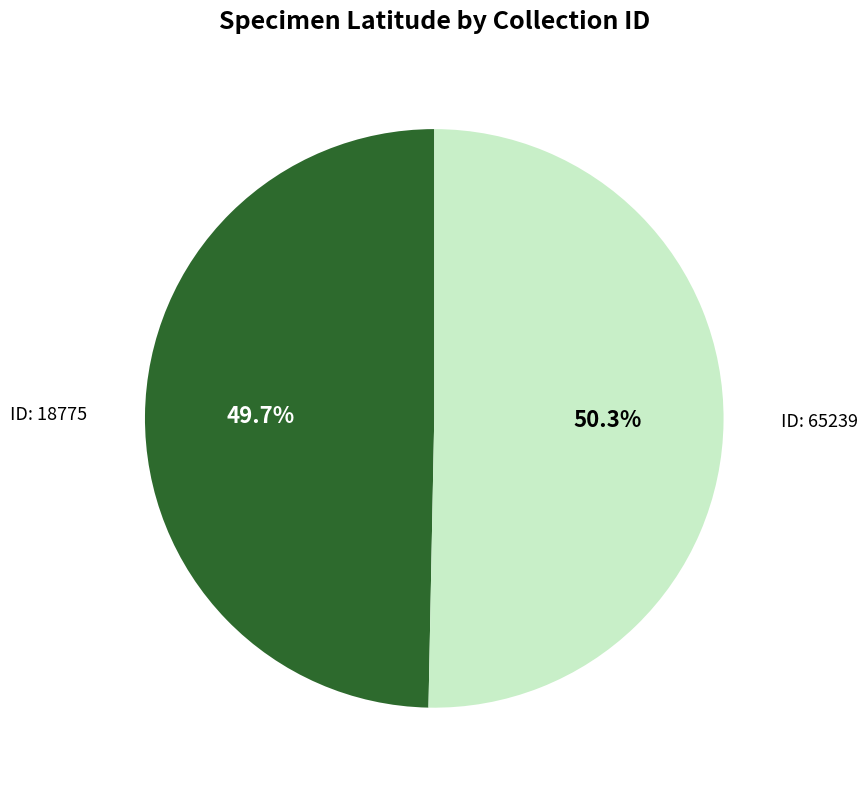

What portion of the pie excludes ID: 65239?

49.7%